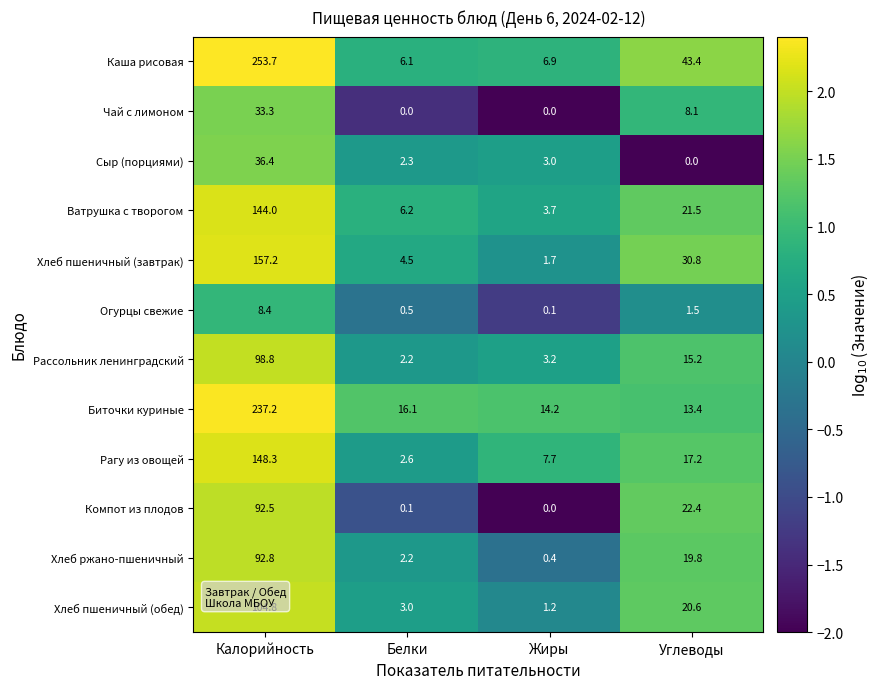

Is the value of Компот из плодов at Жиры greater than the value of Огурцы свежие at Жиры?

No